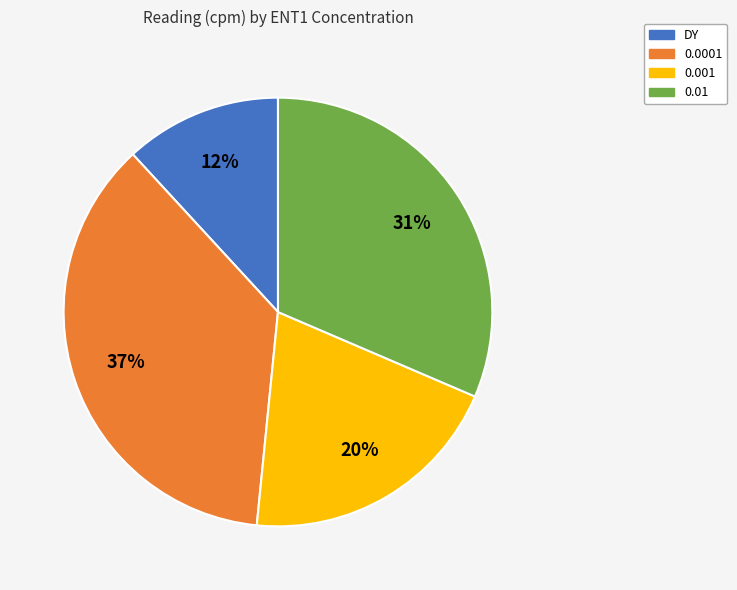

To the nearest percent, what percentage of the pie is 0.0001?

37%